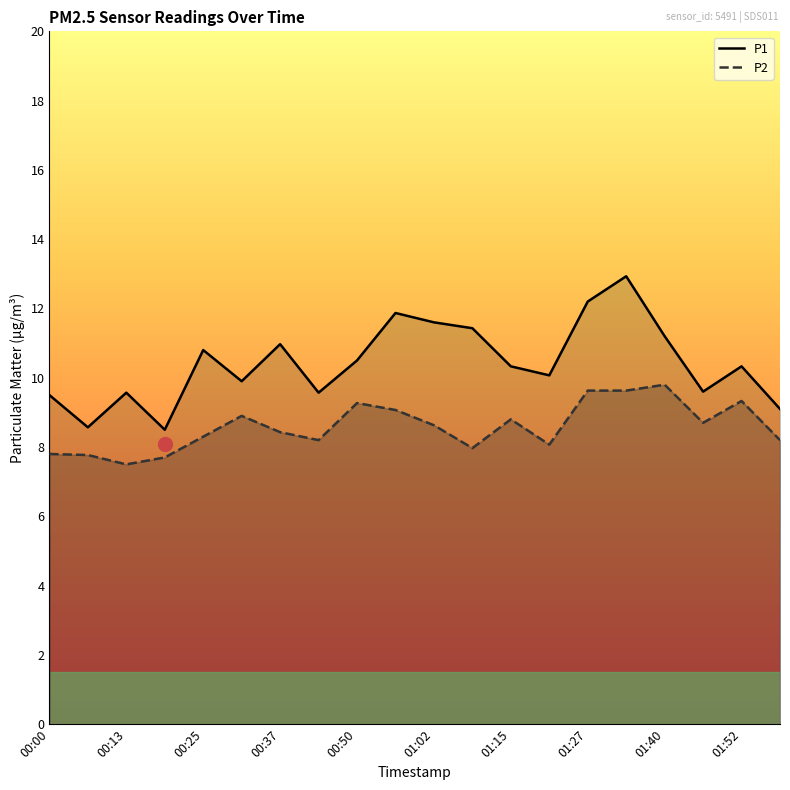

What is the sum of all P1 values?

208.5